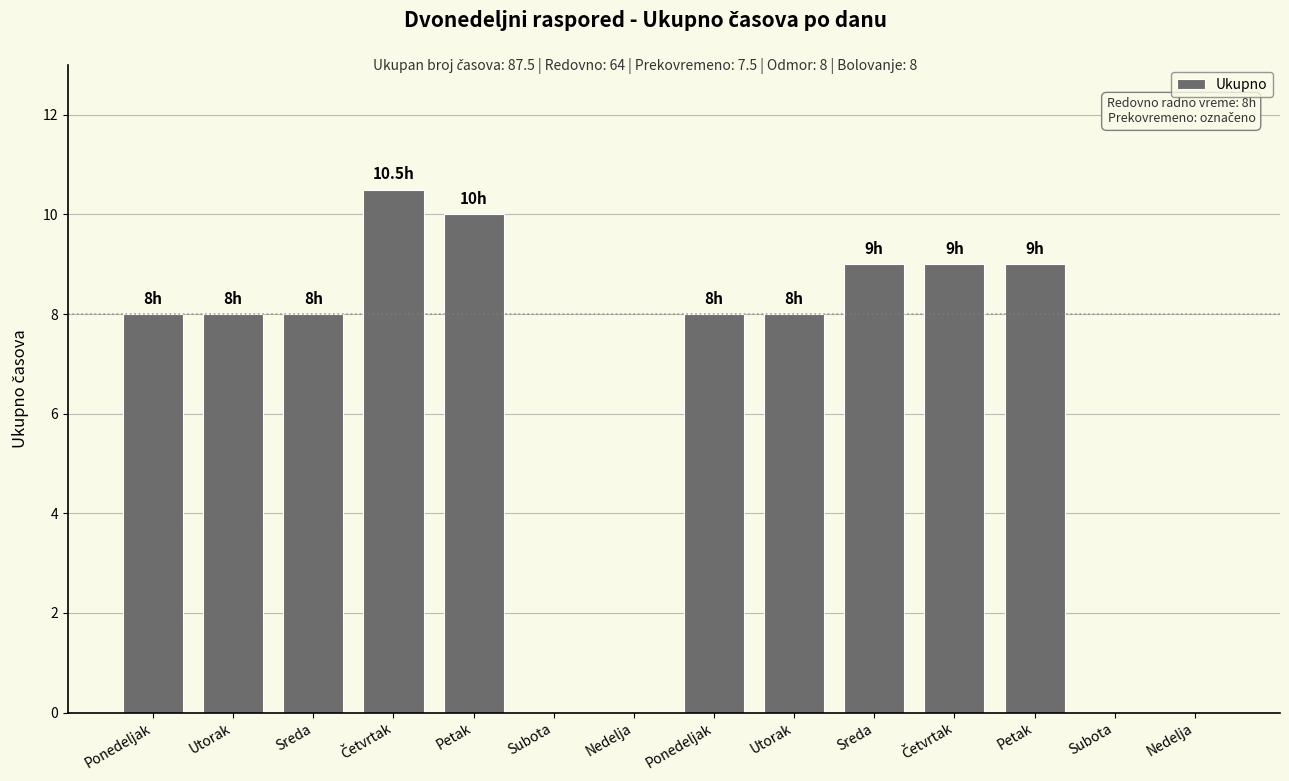

The value at Subota is 0.0. True or false?

True